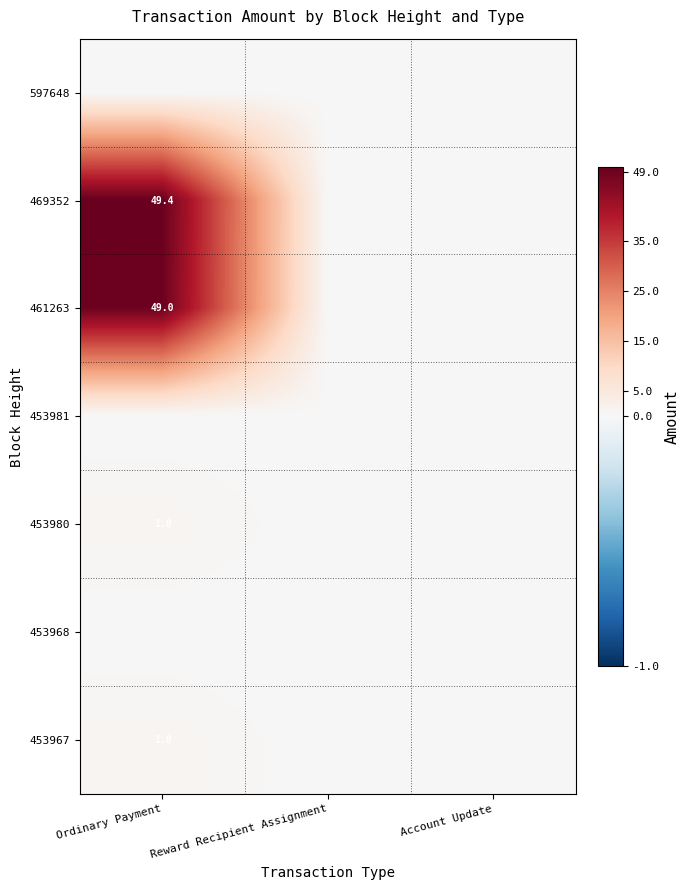

Is it true that 453980 equals 1.5 at Ordinary Payment?

False